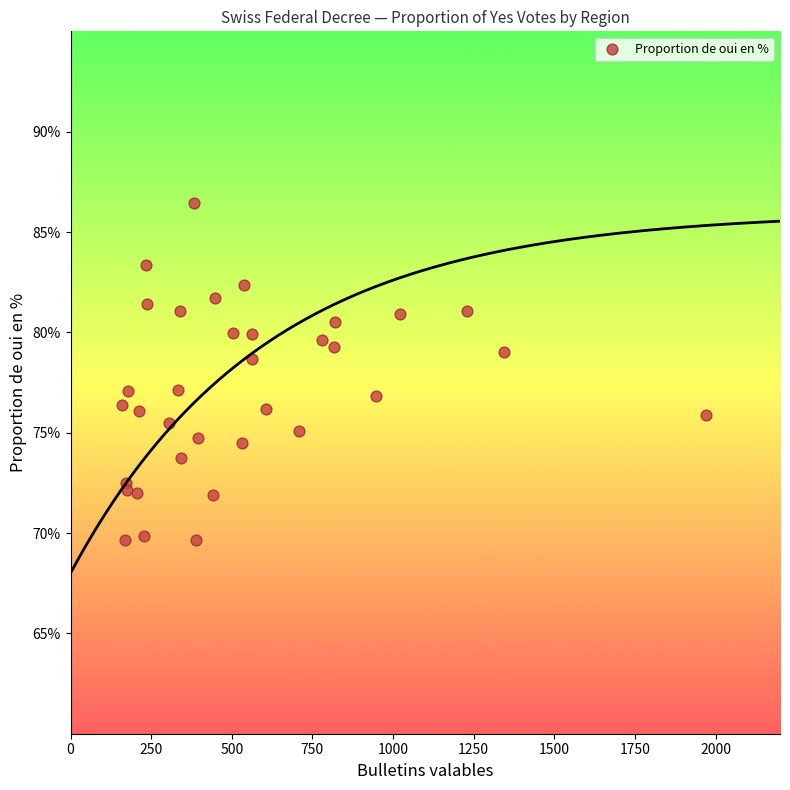

What is the range of X values (max minus min)?

1810.0